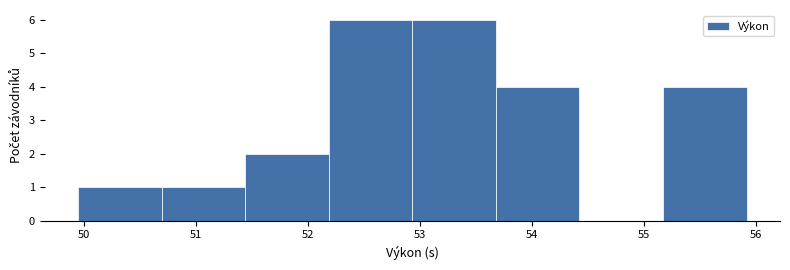

Reading left to right, list every bar in this chart as the range it spans on the x-axis followed by its height. Neither the bar edges nor the heights are printed on the chart, so give them approximately, as read against the axes.

50.0 to 50.7: 1
50.7 to 51.4: 1
51.4 to 52.2: 2
52.2 to 52.9: 6
52.9 to 53.7: 6
53.7 to 54.4: 4
54.4 to 55.2: 0
55.2 to 55.9: 4